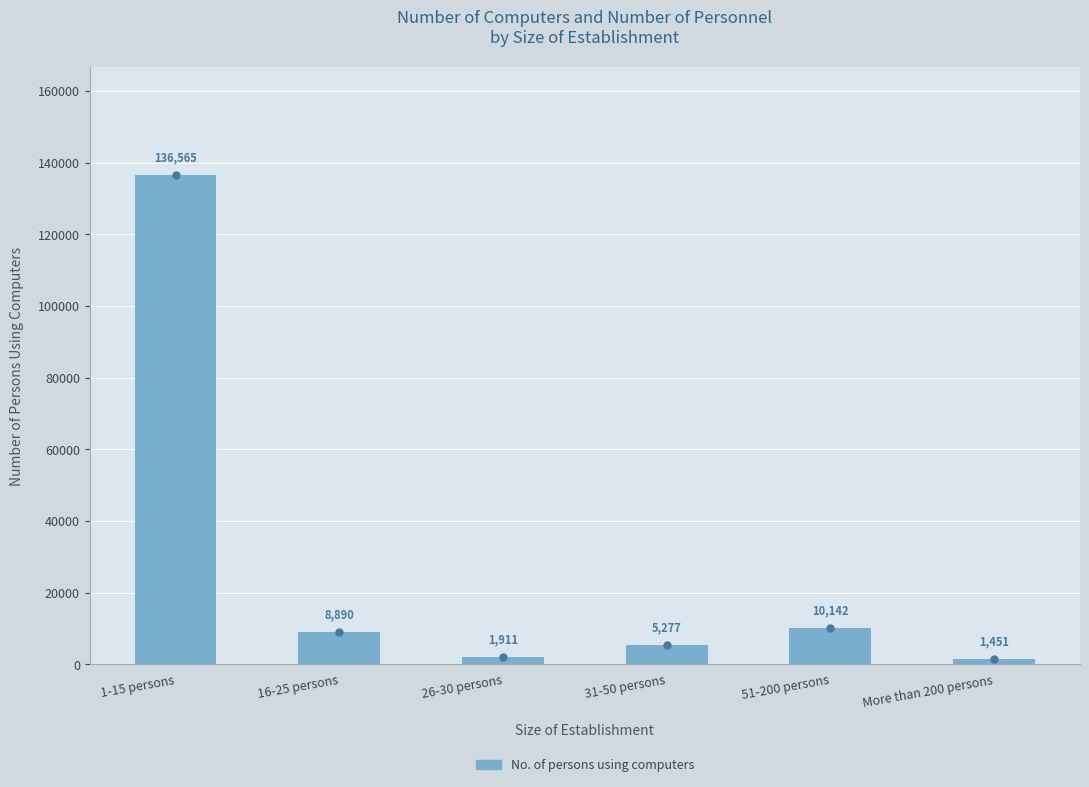

Which category has the lowest value across all series?

More than 200 persons